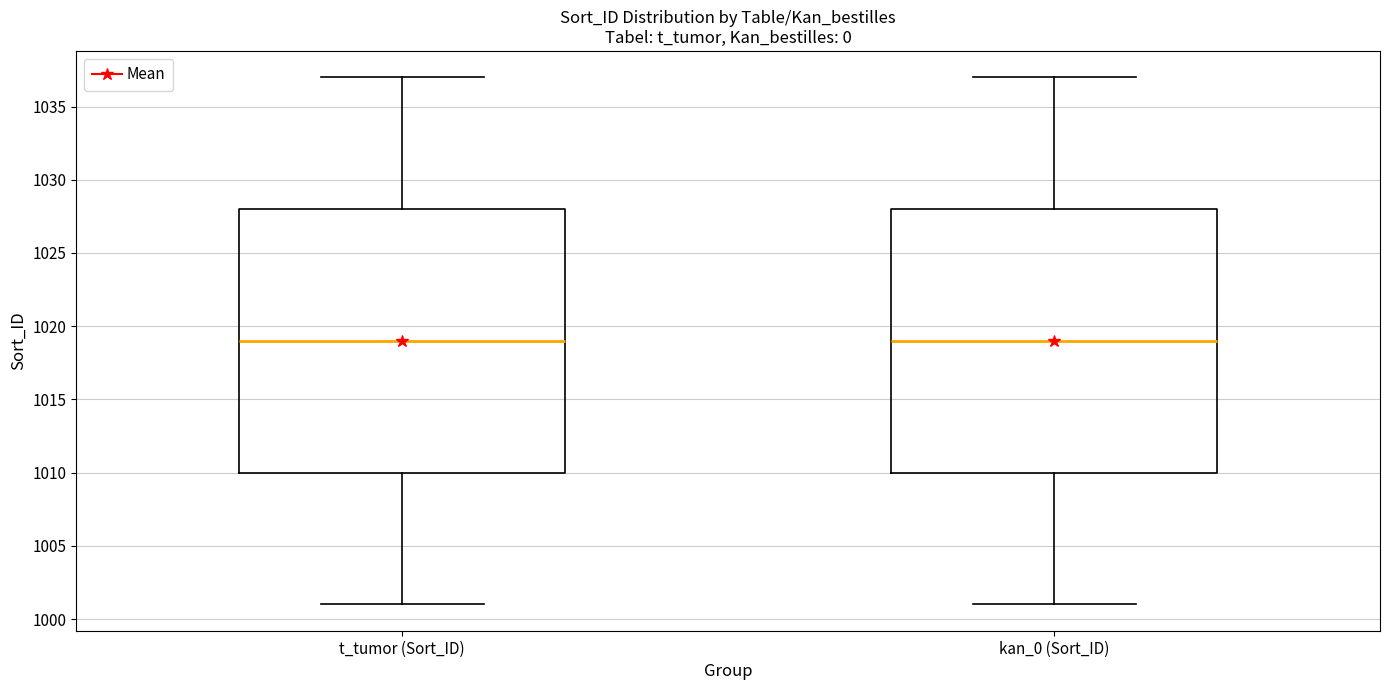

Where does the upper whisker of the box for t_tumor (Sort_ID) end on the y-axis? The values are not printed on the chart, so give them approximately, as read against the axis.

1037